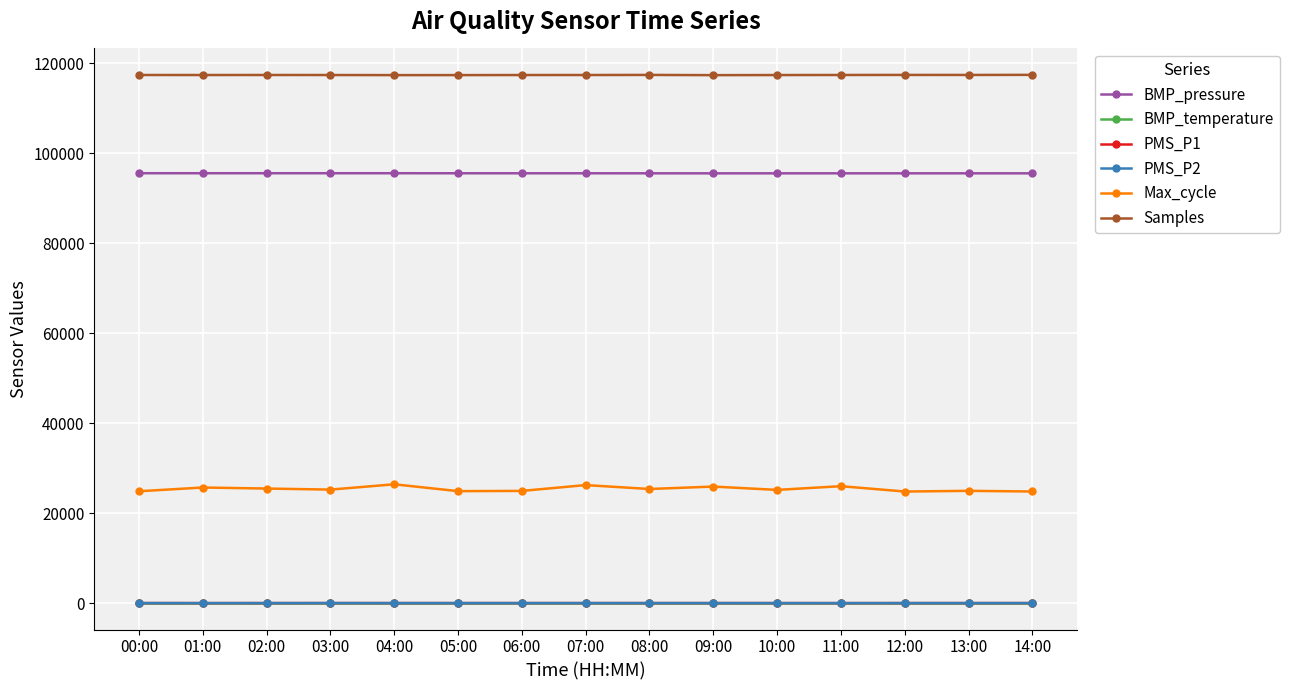

What is the spread (max minus min) of values at 05:00?

117325.7